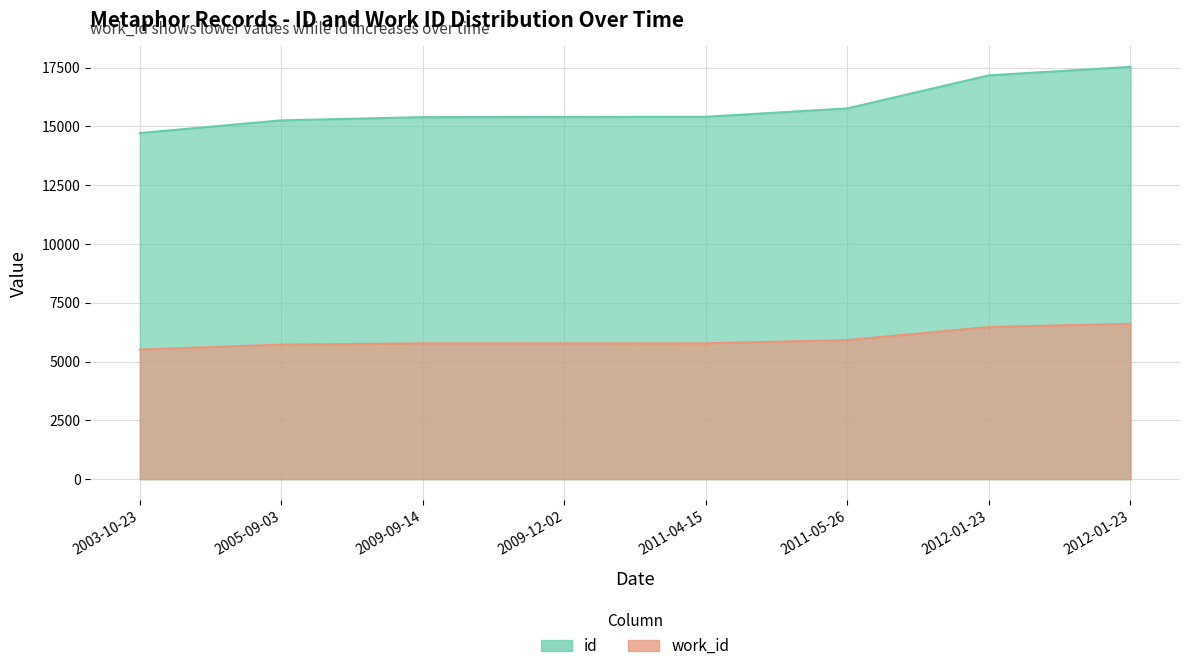

What value does the work_id series have at 2009-12-02?

15402.9